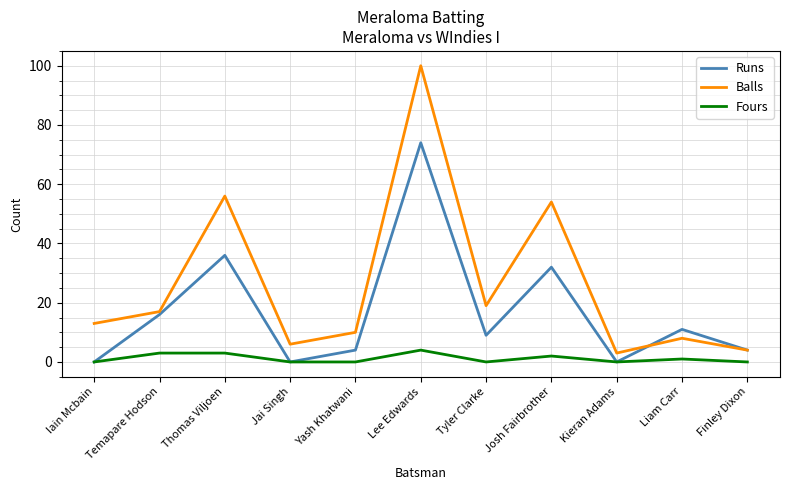

Where is the first local maximum for Balls?

Thomas Viljoen